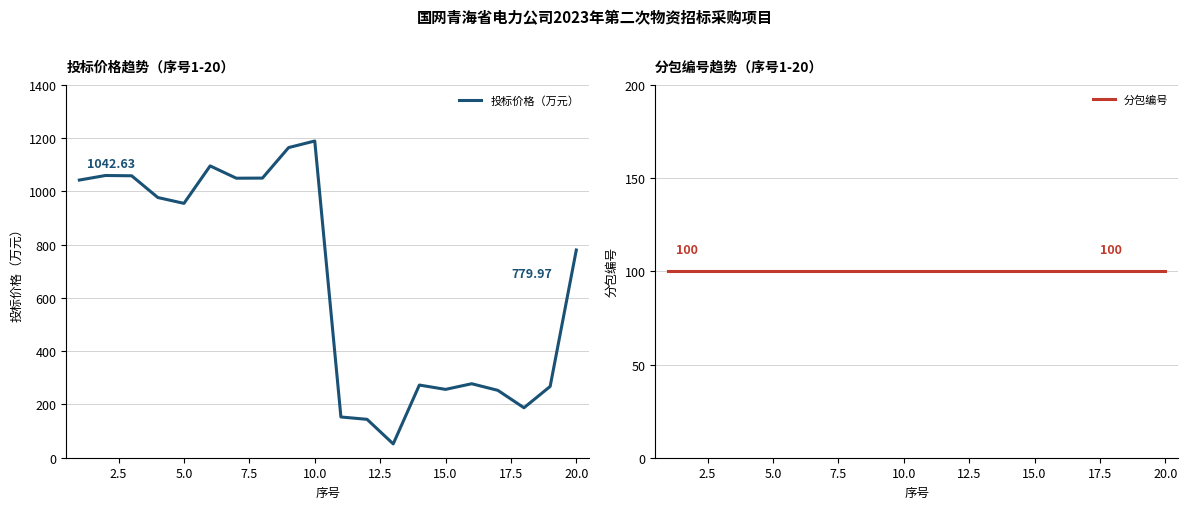

Is it true that 分包编号 equals 100.0 at 2.5?

True